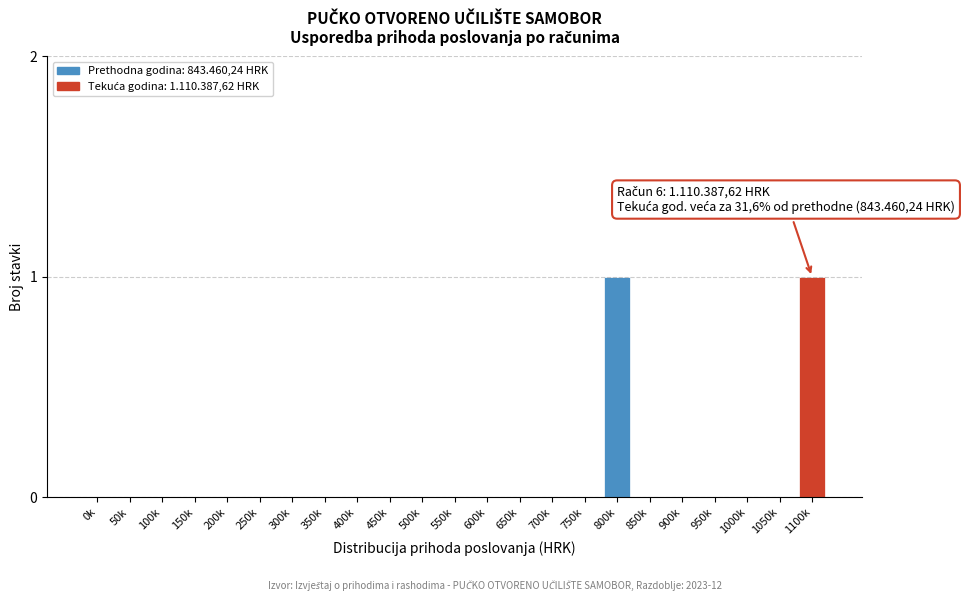

Reading left to right, transcribe all the data shown in this chart.

0k=0	50k=0	100k=0	150k=0	200k=0	250k=0	300k=0	350k=0	400k=0	450k=0	500k=0	550k=0	600k=0	650k=0	700k=0	750k=0	800k=1	850k=0	900k=0	950k=0	1000k=0	1050k=0	1100k=1